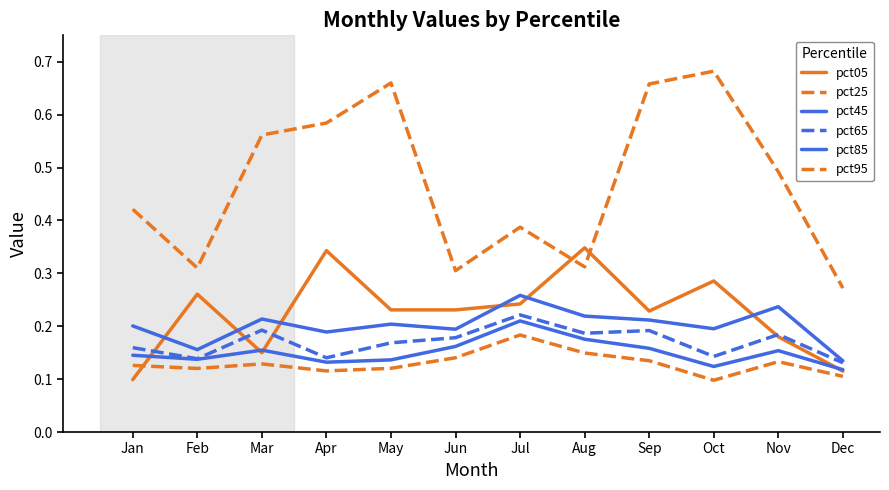

Does the chart have visible grid lines?

No